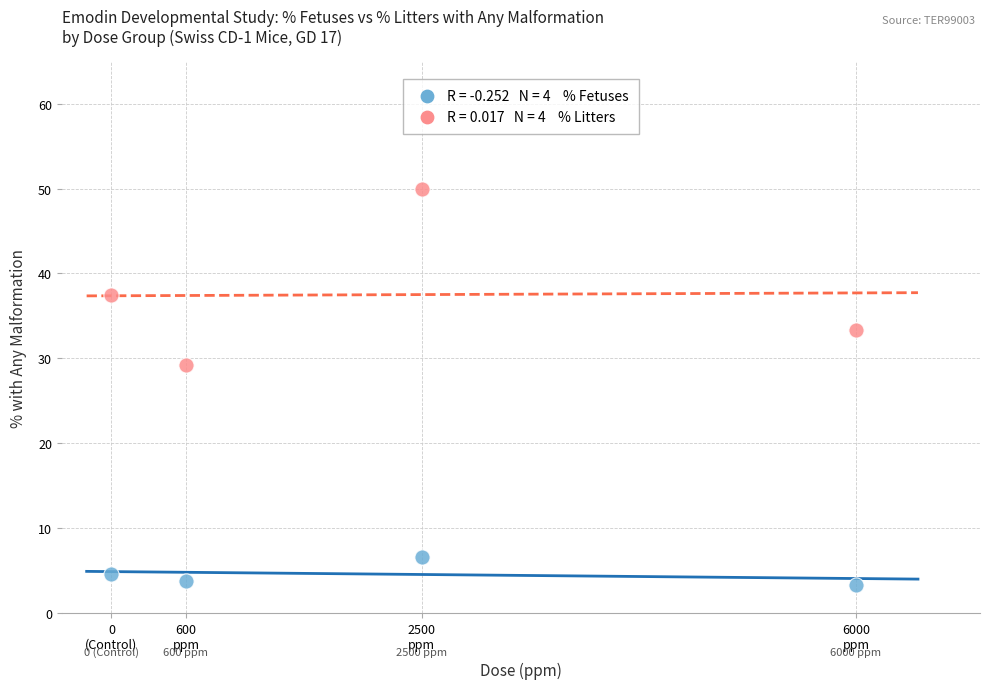

Across all series, what Y value is closest to 26?

29.2